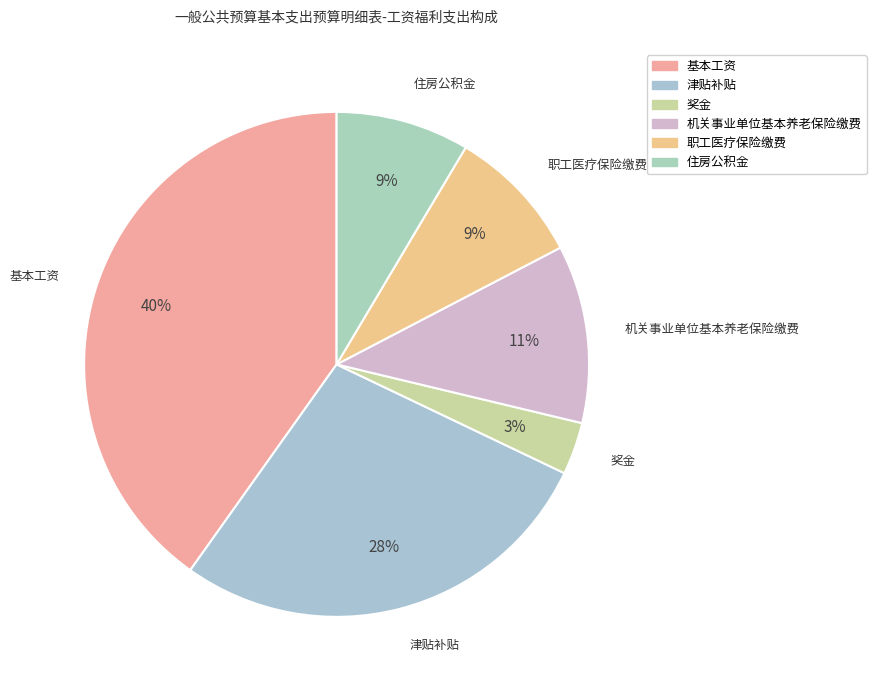

How many segments does this pie chart have?

6